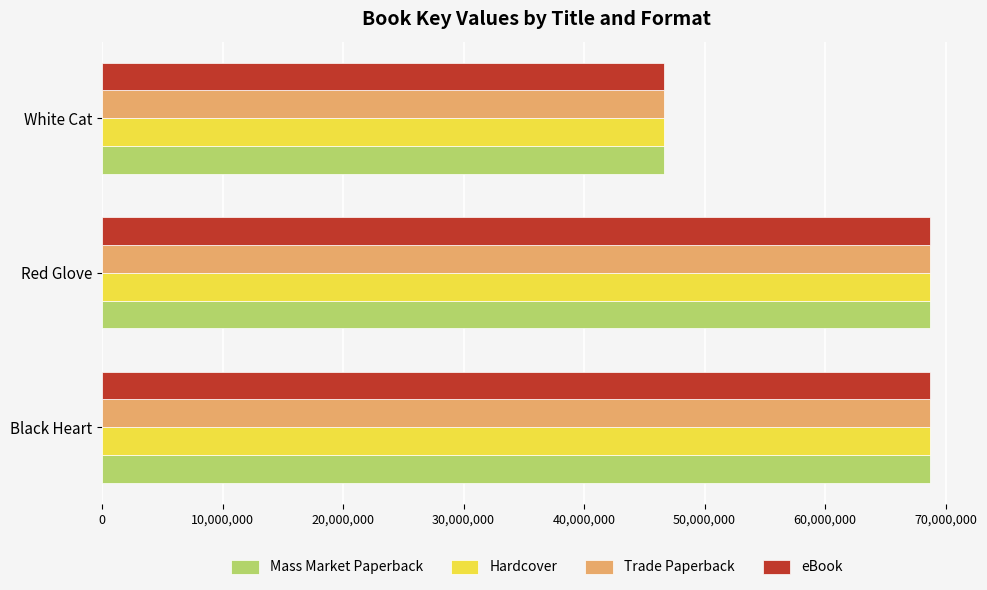

At which label is Hardcover closest to 57690304?

Red Glove